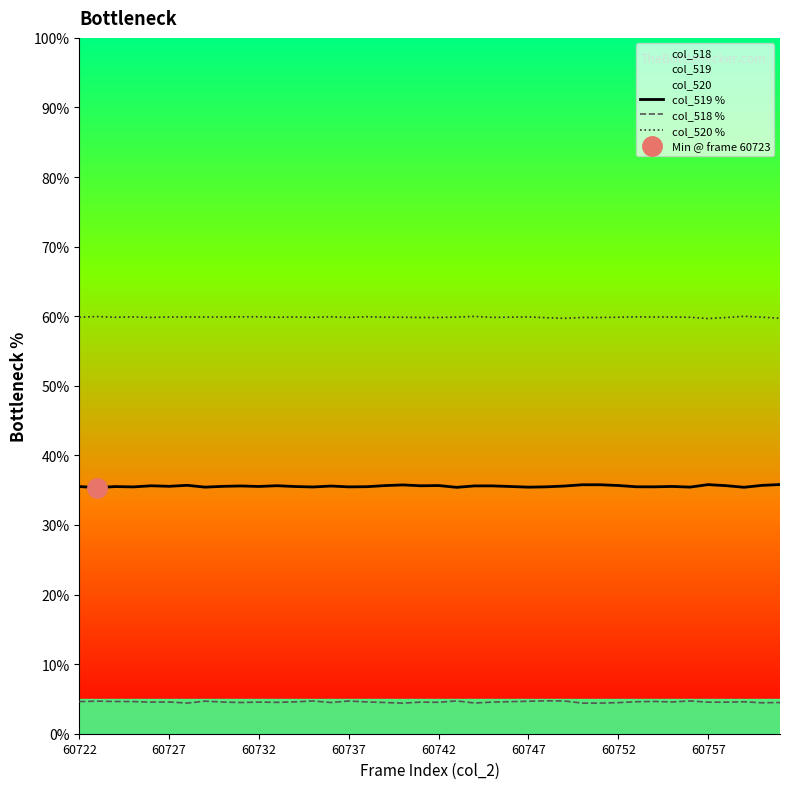

True or false: col_520 % and col_519 % intersect in this chart.

False